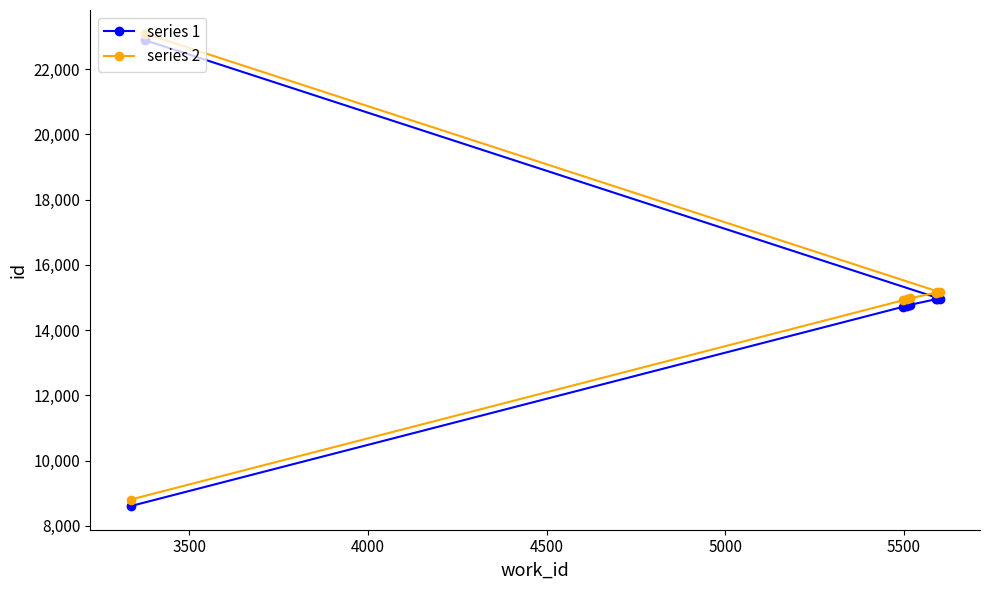

What is the value of the series 2 point at the 8th from the left?

15169